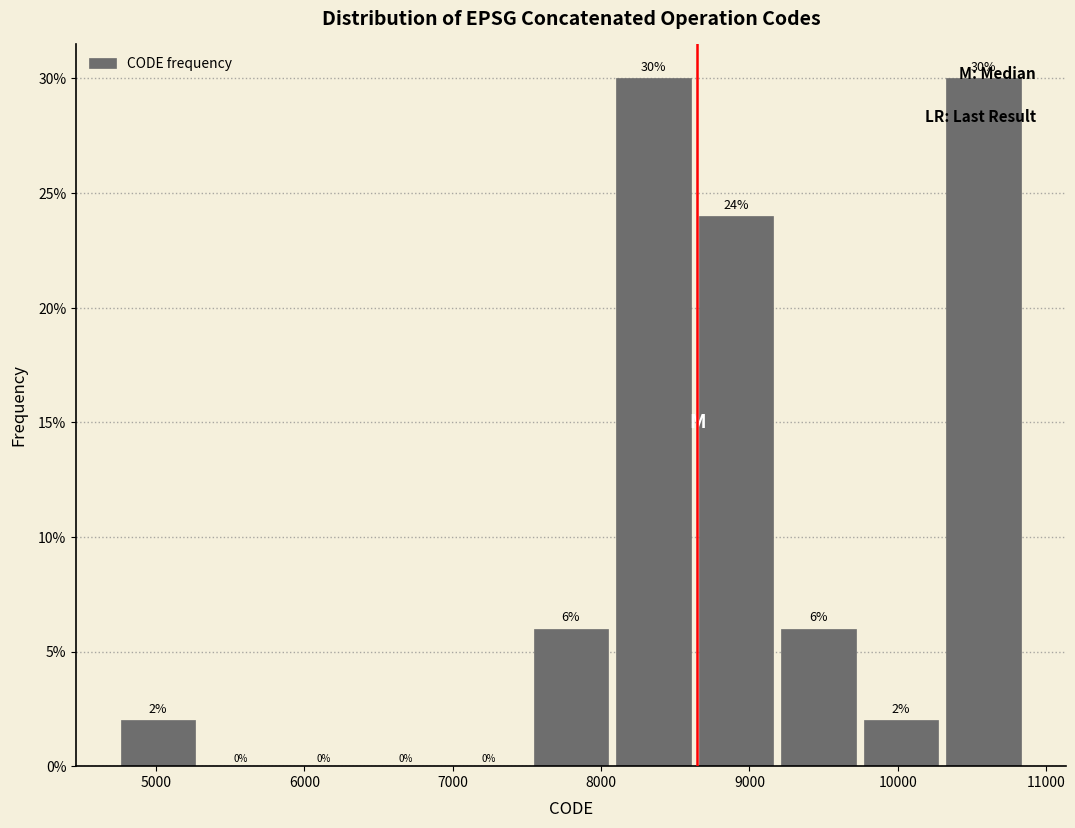

What is the height of the bar covering 9200 to 9700 on the x-axis? The bar edges are not printed on the chart, so give them approximately, as read against the axis.

6